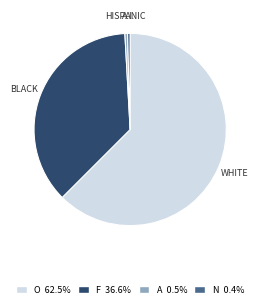

Which slice represents more than half of the pie?

O